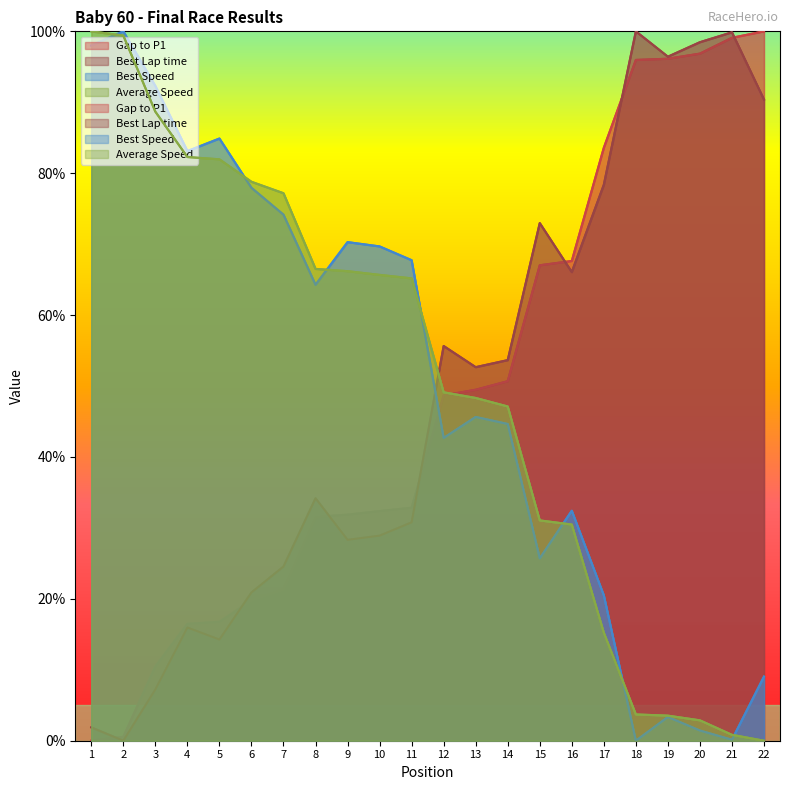

What is the difference between the highest and lowest values at 17?

68.4